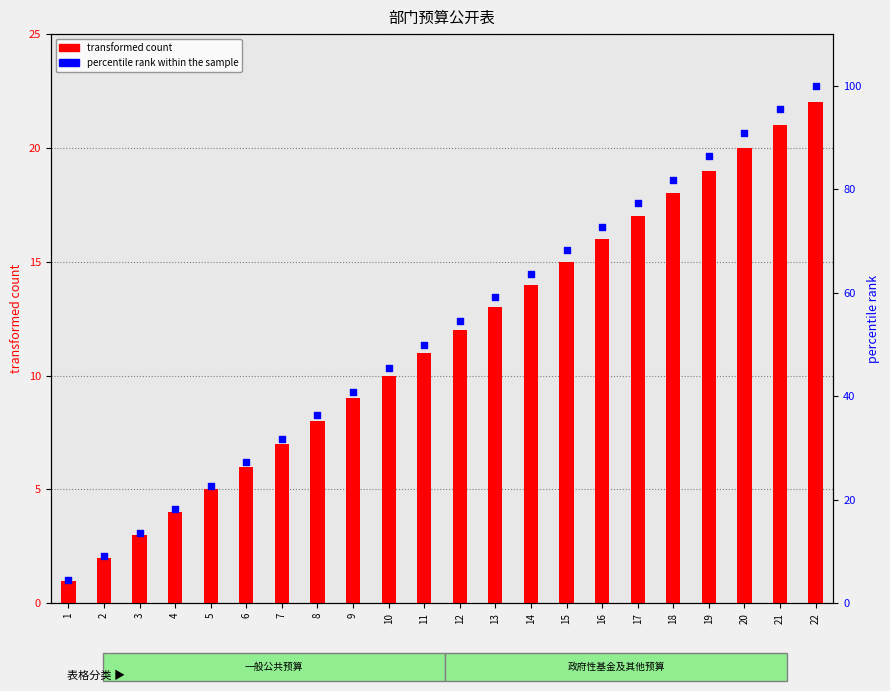

Is the value of transformed count at 17 greater than the value of percentile rank within the sample at 5?

No